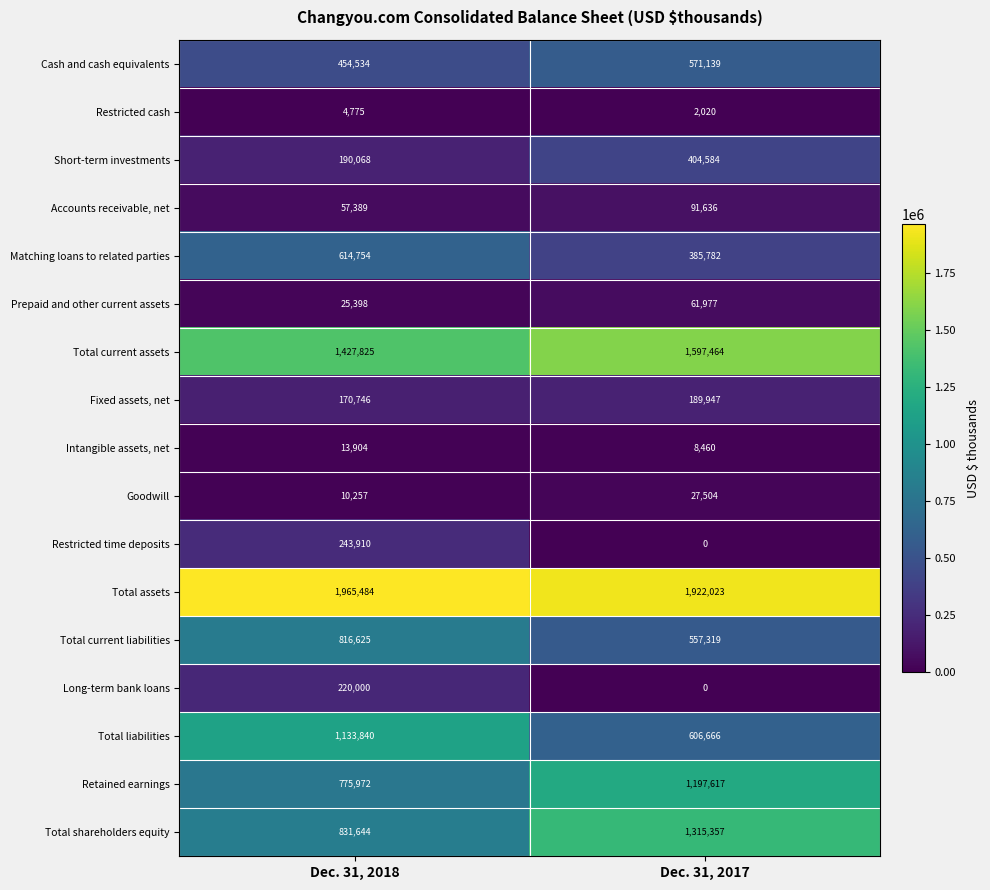

What is the minimum value for Total current liabilities?

557319